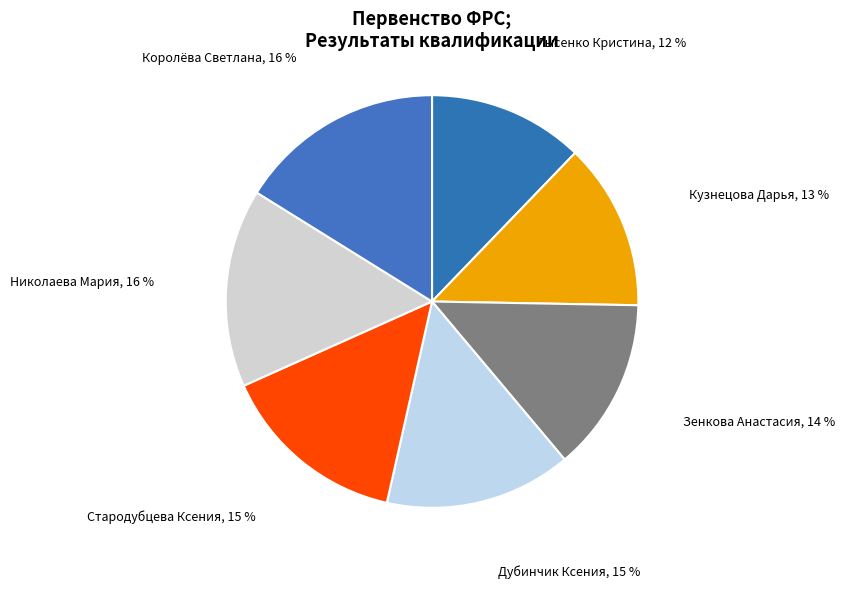

Which has a higher value, Стародубцева Ксения or Николаева Мария?

Николаева Мария